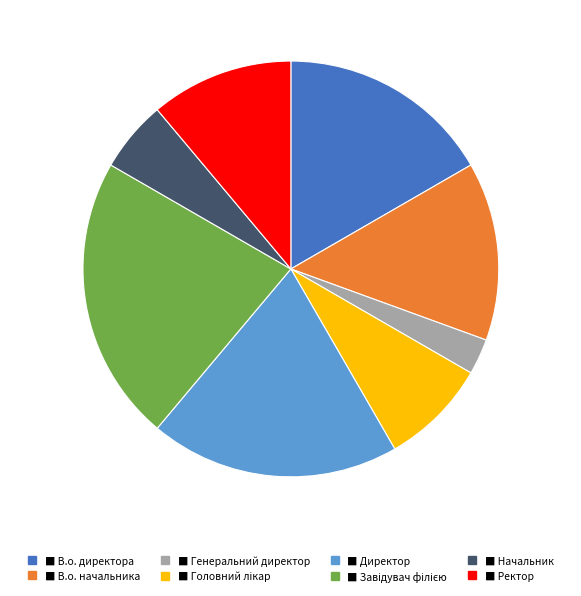

How many segments does this pie chart have?

8